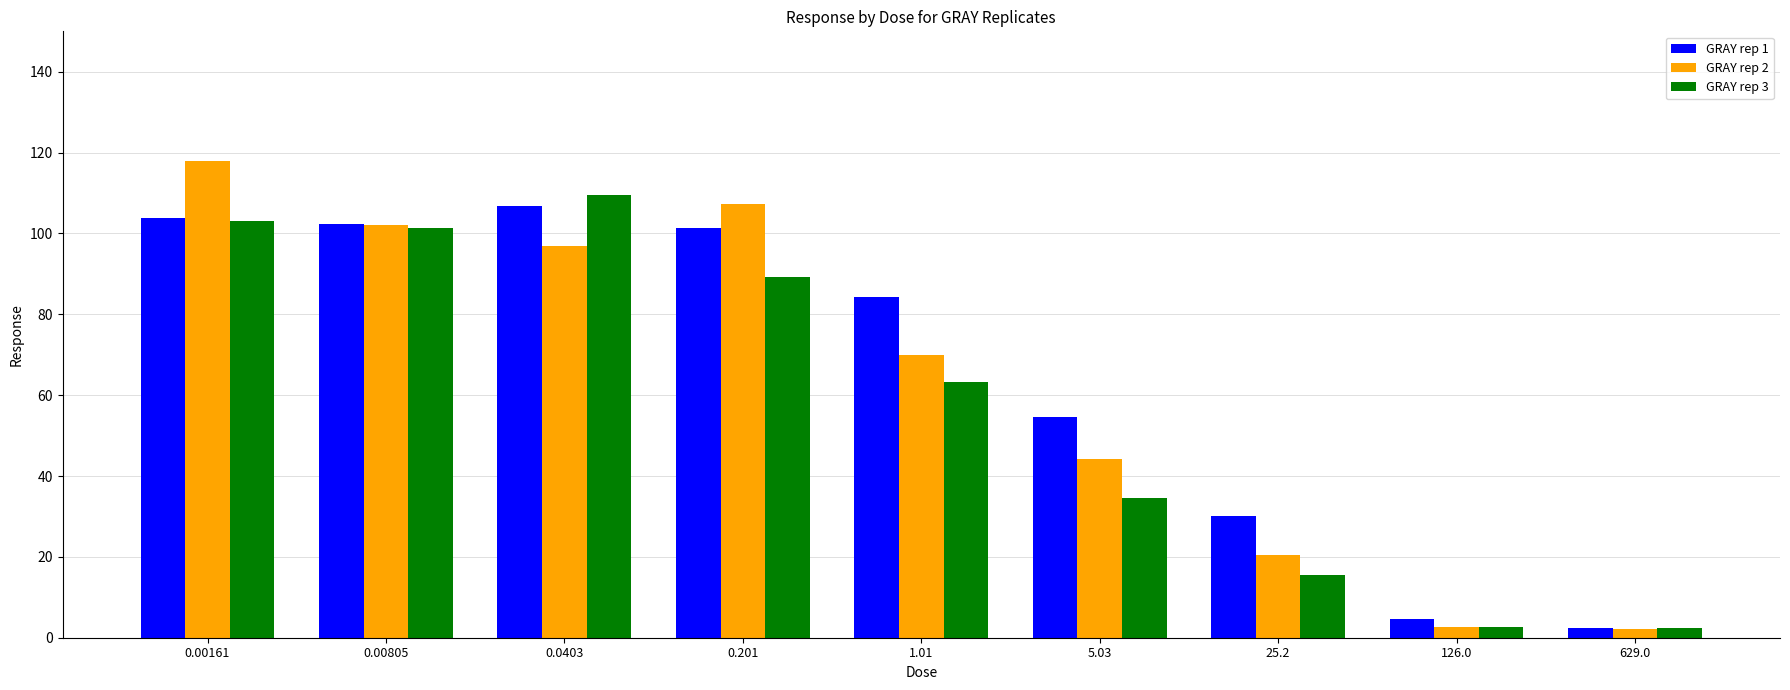

Does the chart contain any negative values?

No